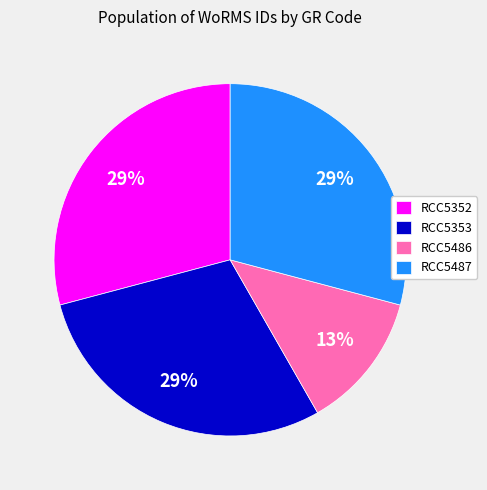

Does any single category account for the majority?

No